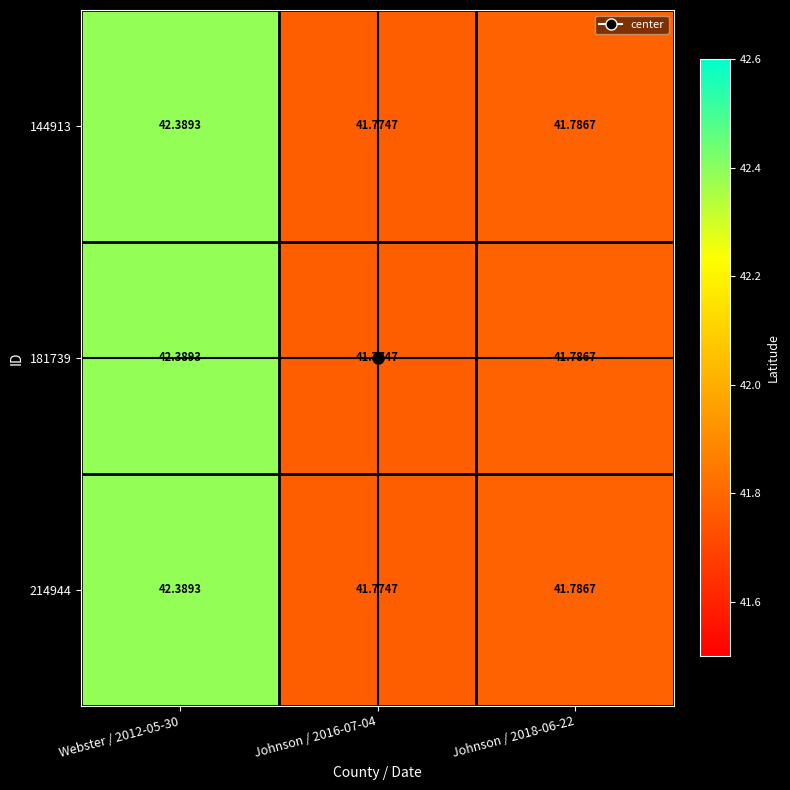

Is the value of 214944 at Webster / 2012-05-30 greater than the value of 144913 at Johnson / 2018-06-22?

Yes